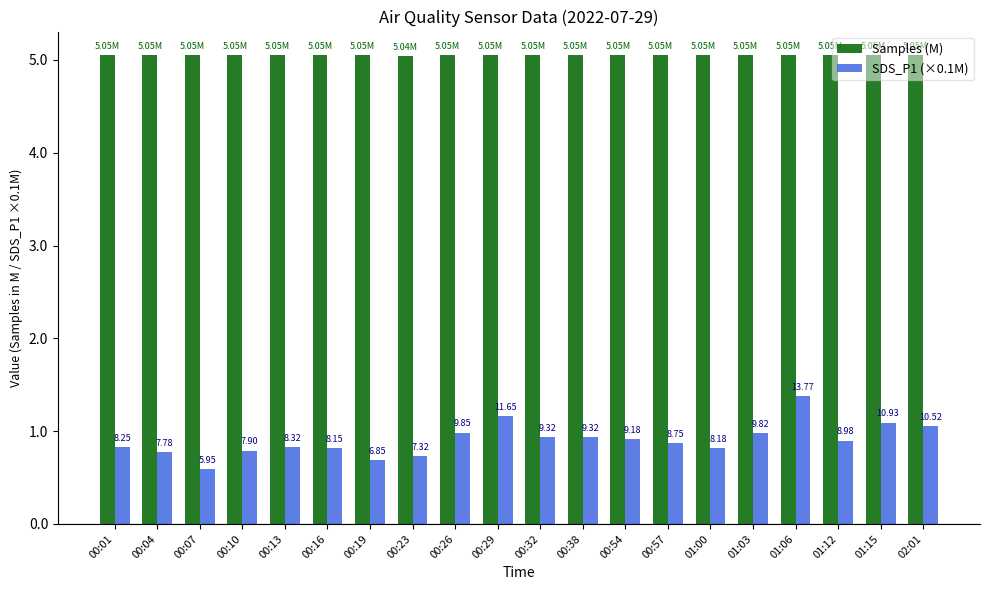

What is the minimum value shown in the chart?

0.6